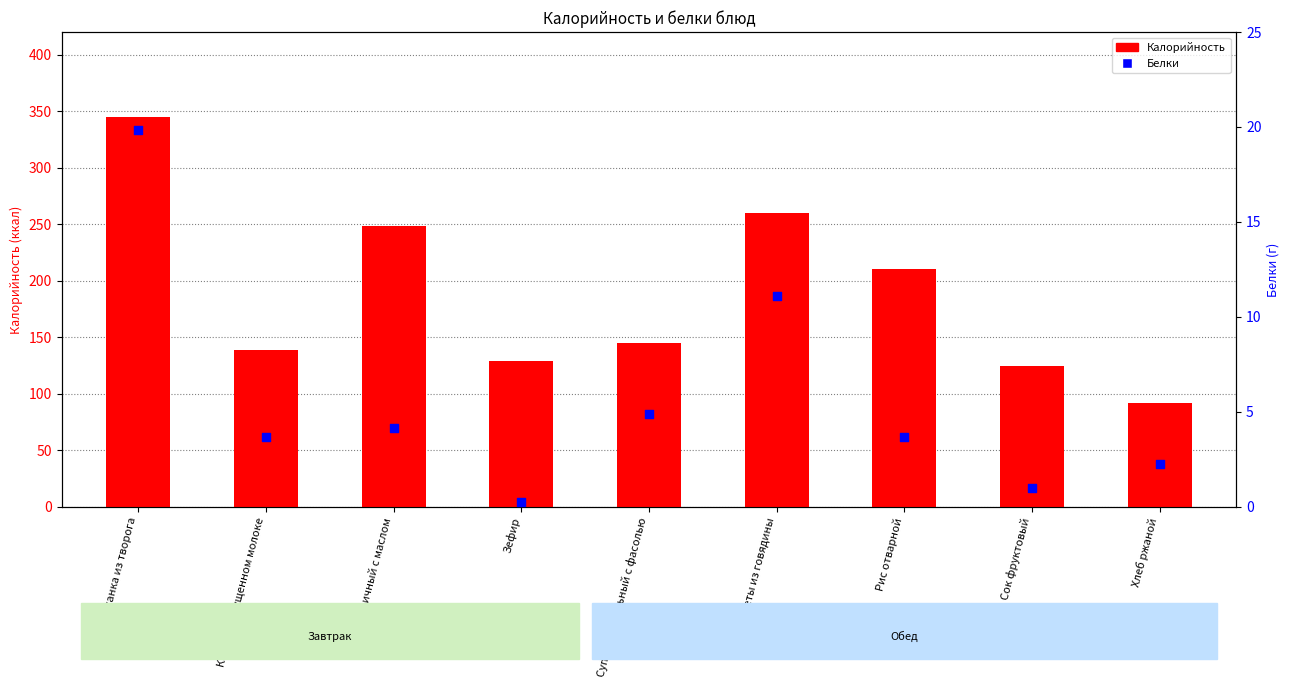

What are all the series names shown in the legend?

Калорийность, Белки